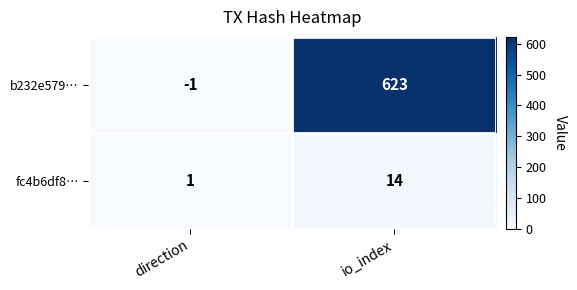

How many categories are shown in the chart?

2